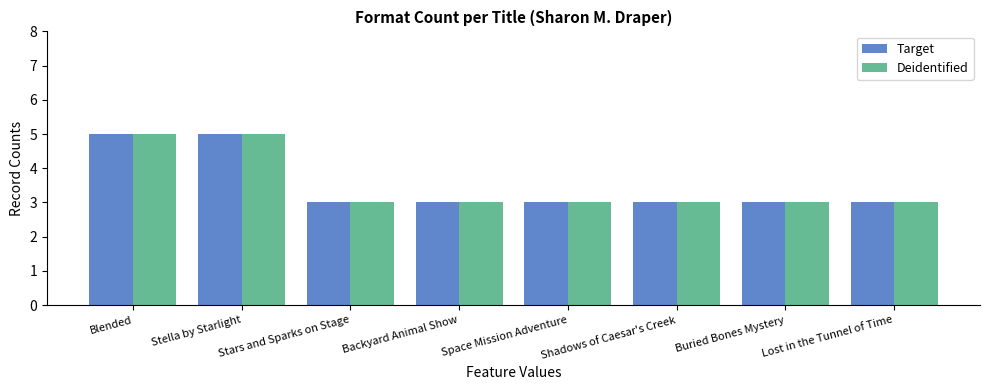

What value does the Deidentified series have at Blended?

5